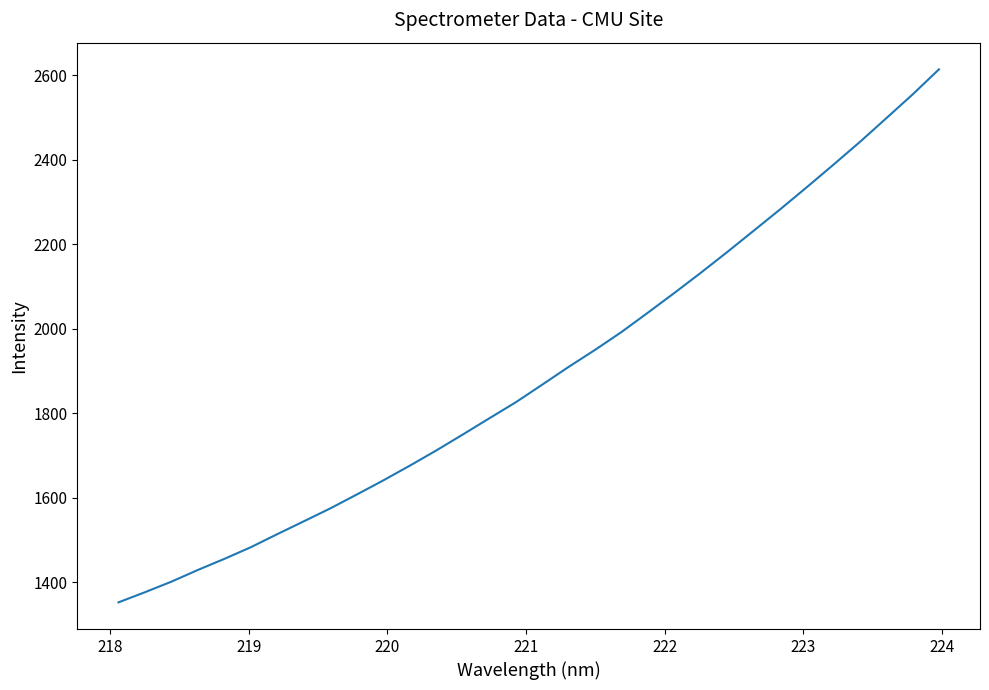

What is the maximum value shown in the chart?

2614.5